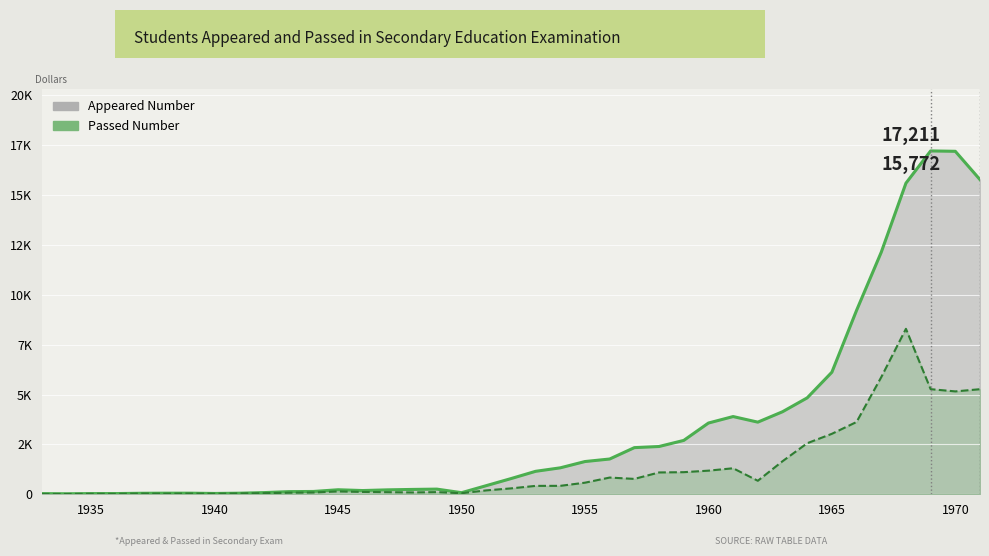

Where is the first local maximum for Appeared Number?

1945